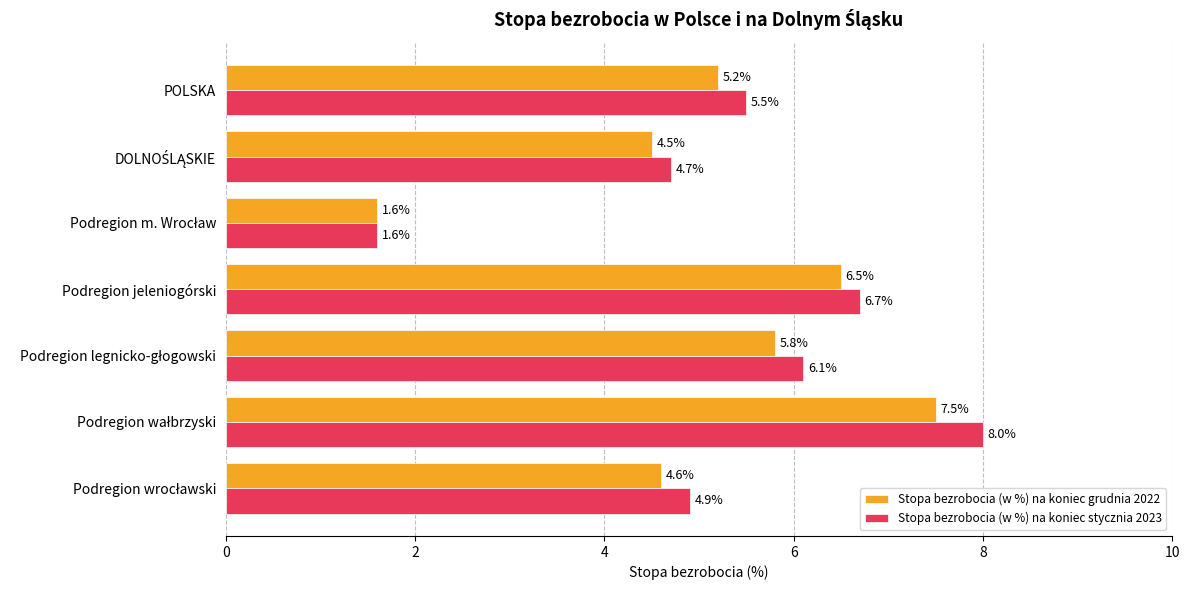

What is the greatest value displayed?

8.0